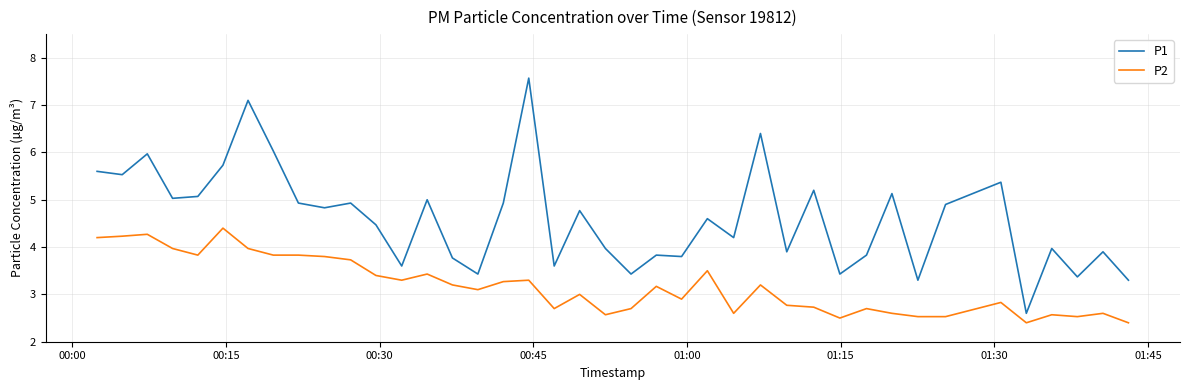

What is the highest value of the P2 series?

4.4